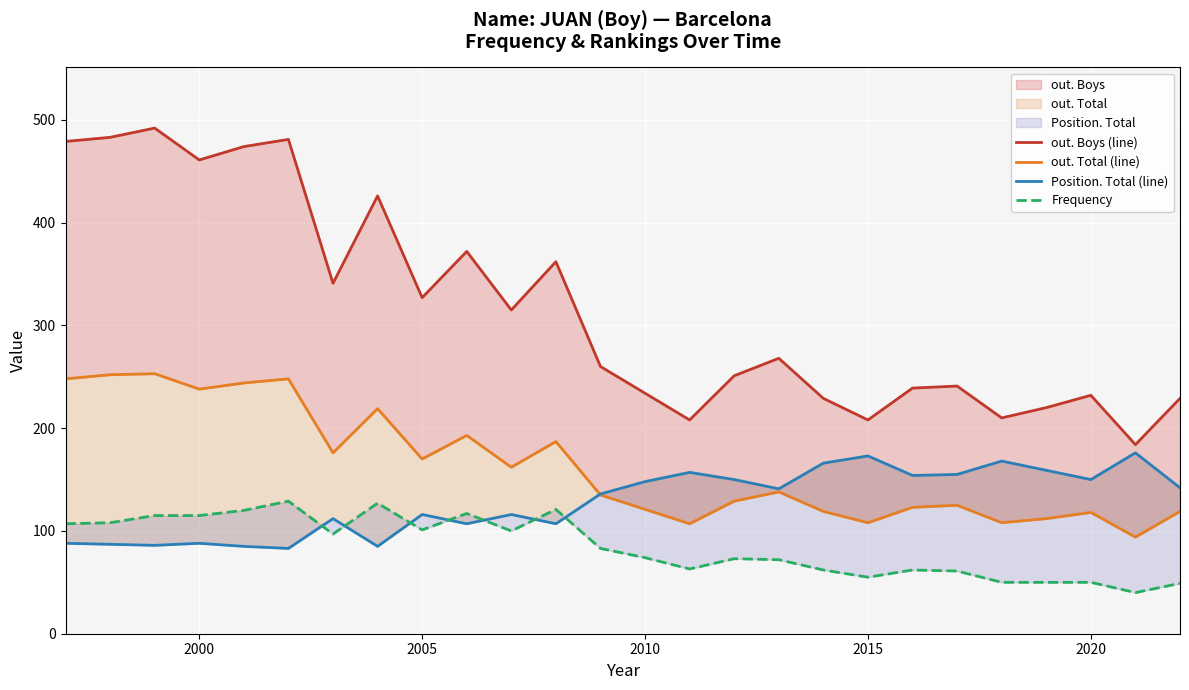

The out. Total (line) series shows 233 at 16. True or false?

False